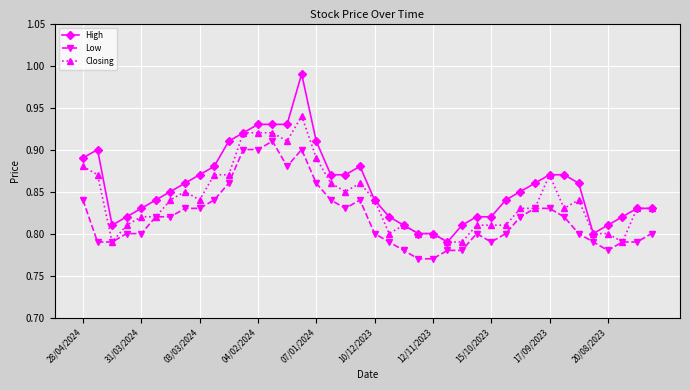

How many Closing values are between 0 and 1?

40